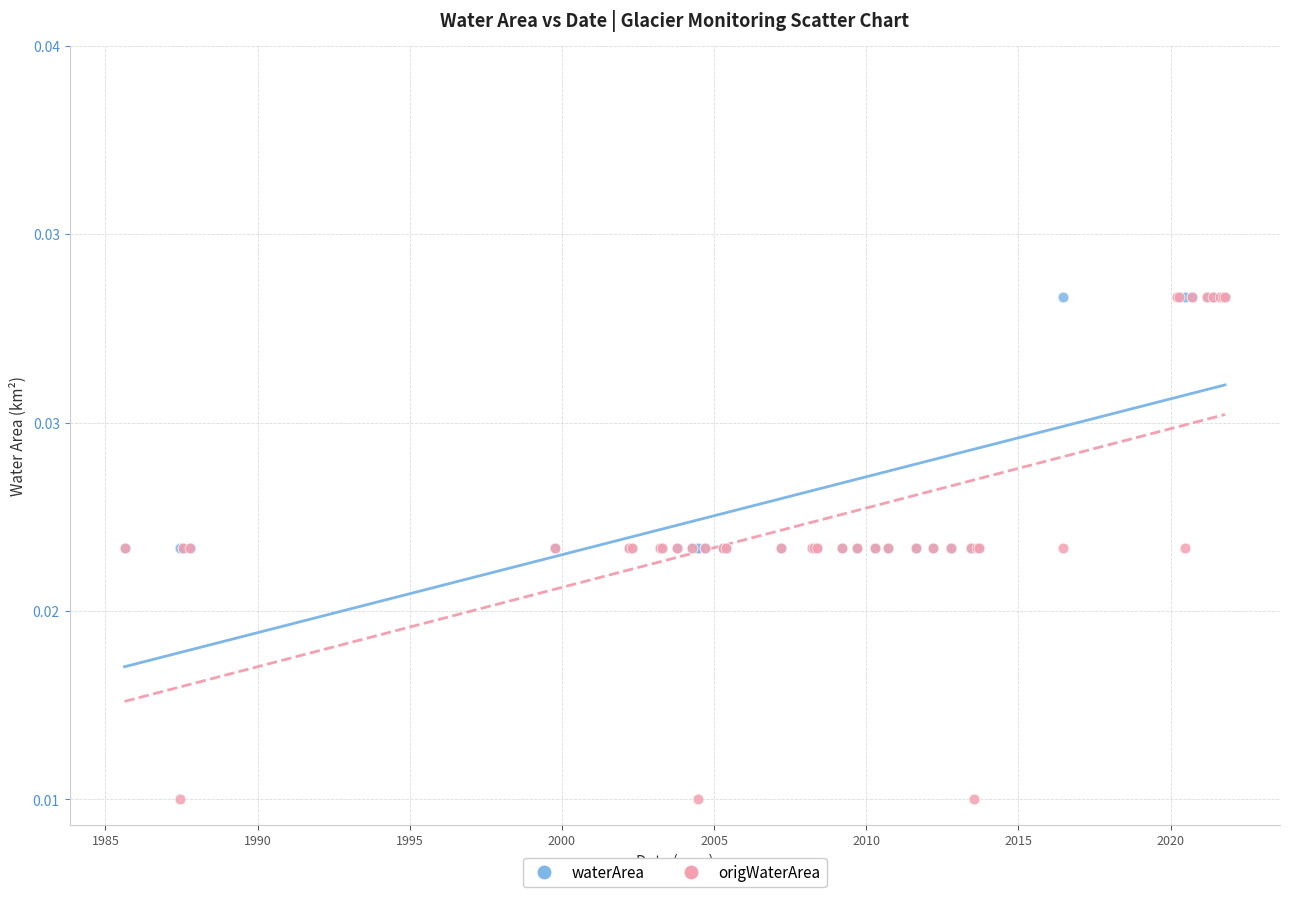

What are all the series names shown in the legend?

waterArea, origWaterArea